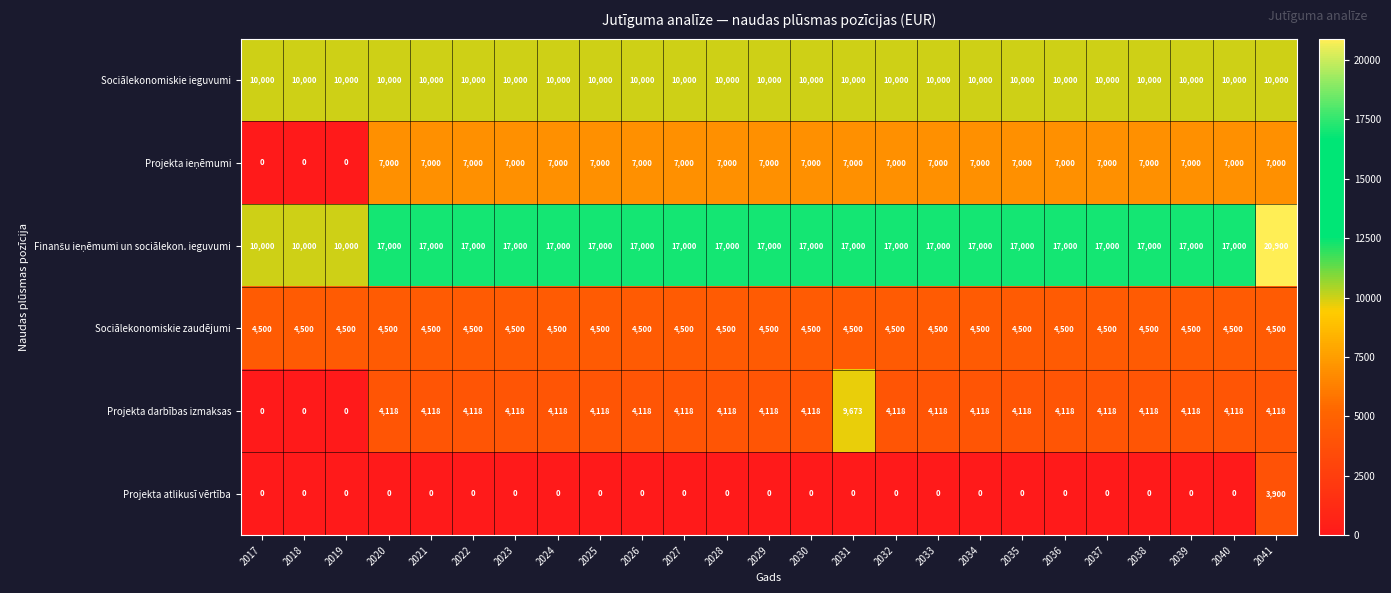

What is the average value of the Sociālekonomiskie ieguvumi series?

10000